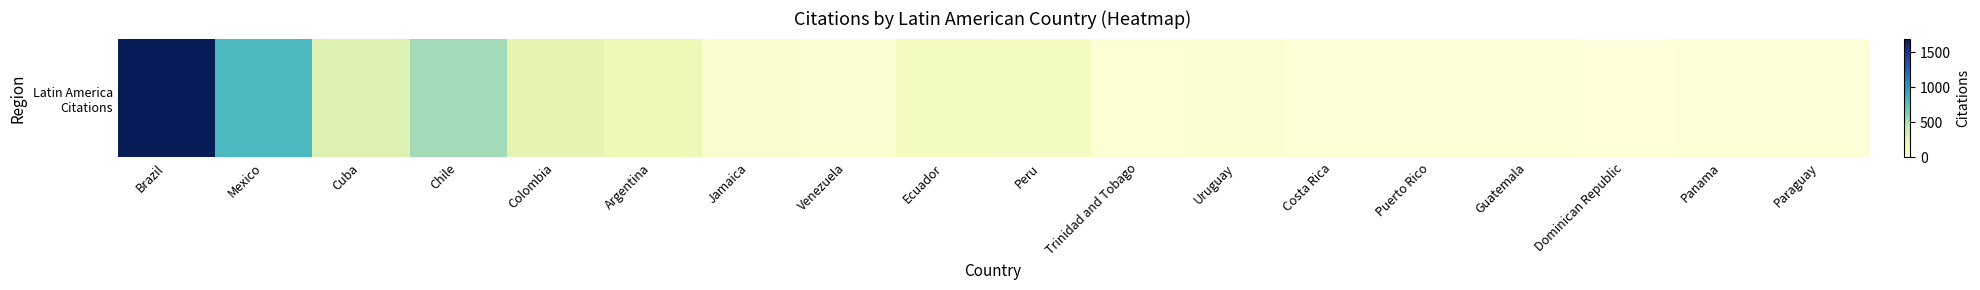

What is the difference between the second highest and second lowest values?

793